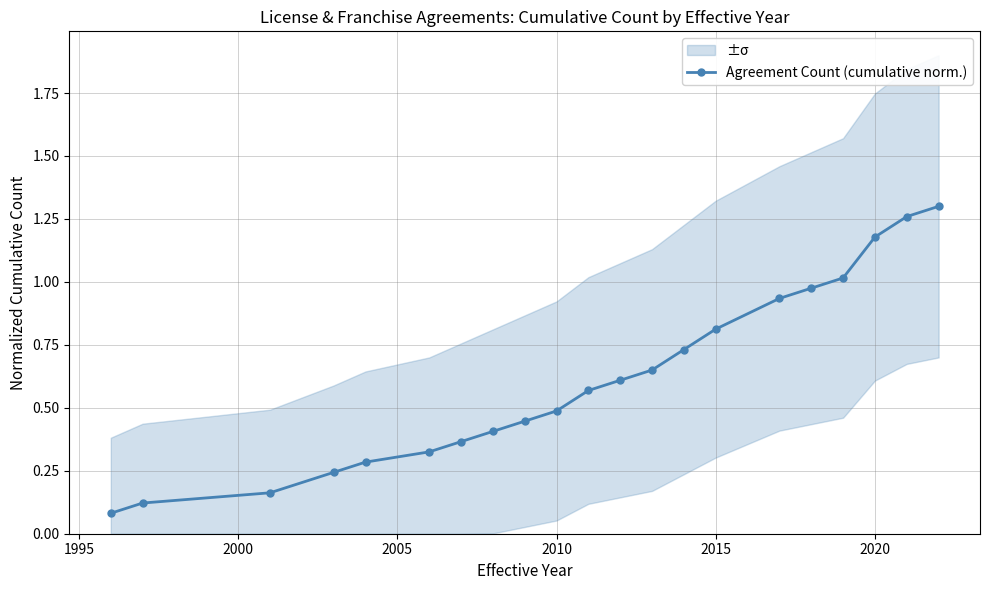

The Agreement Count (cumulative norm.) series shows 0.9 at 2010. True or false?

False